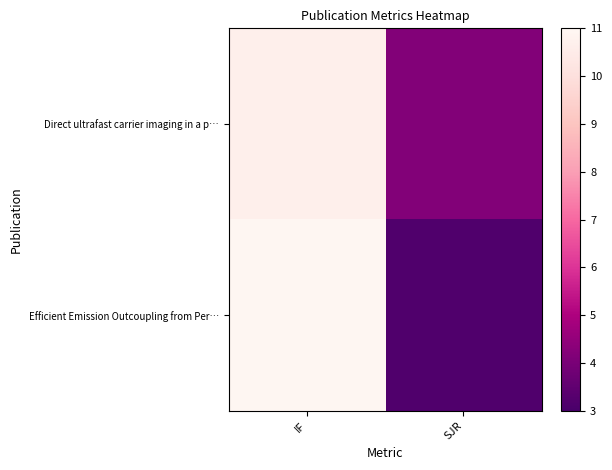

What is the spread (max minus min) of values at SJR?

1.0